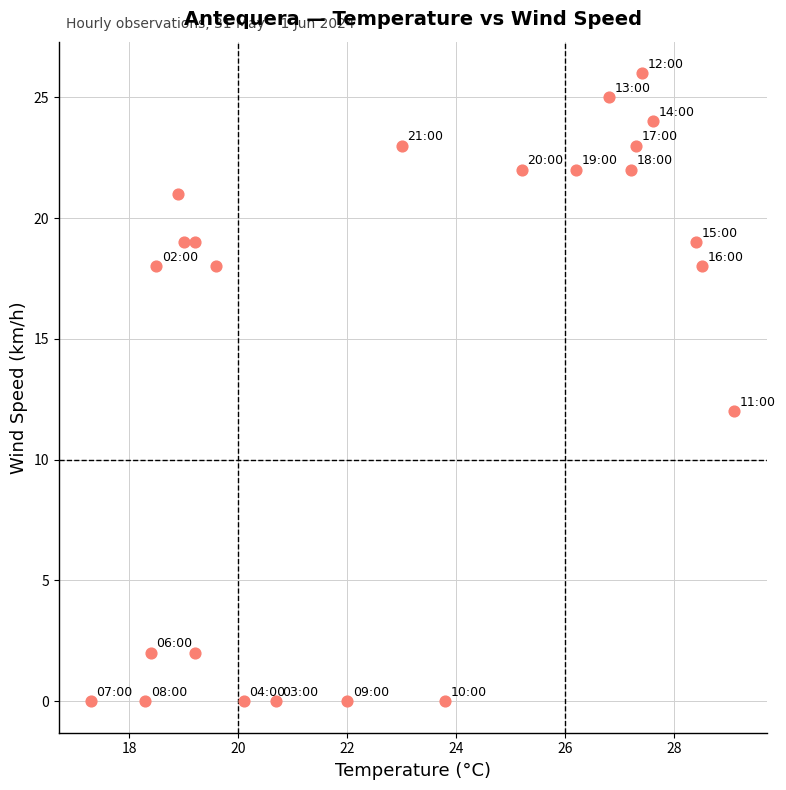

What Y value in the scatter plot is closest to 13?

12